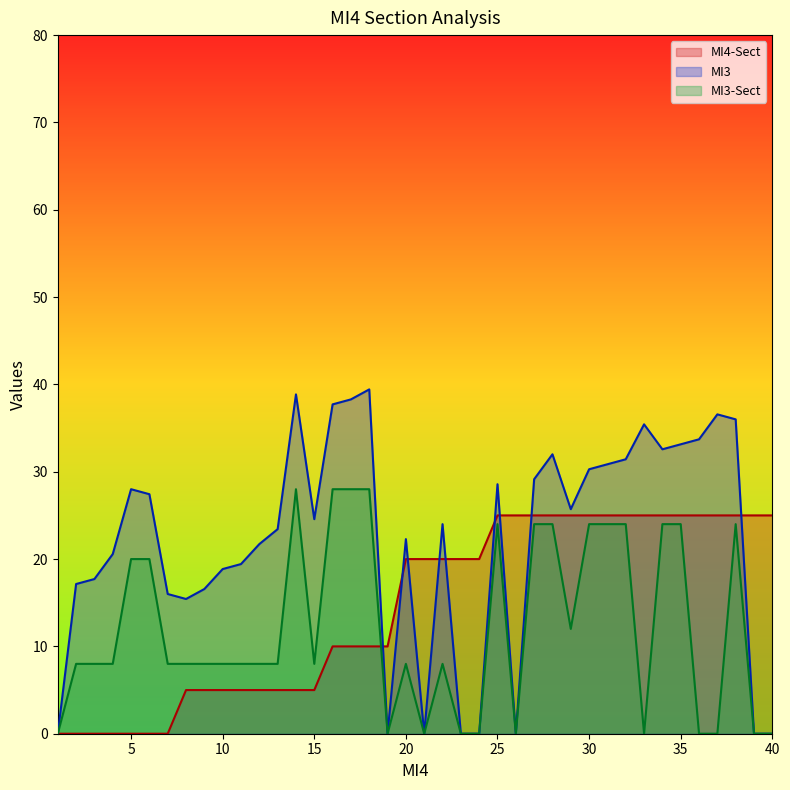

How many data points in MI3-Sect are above 8?

16